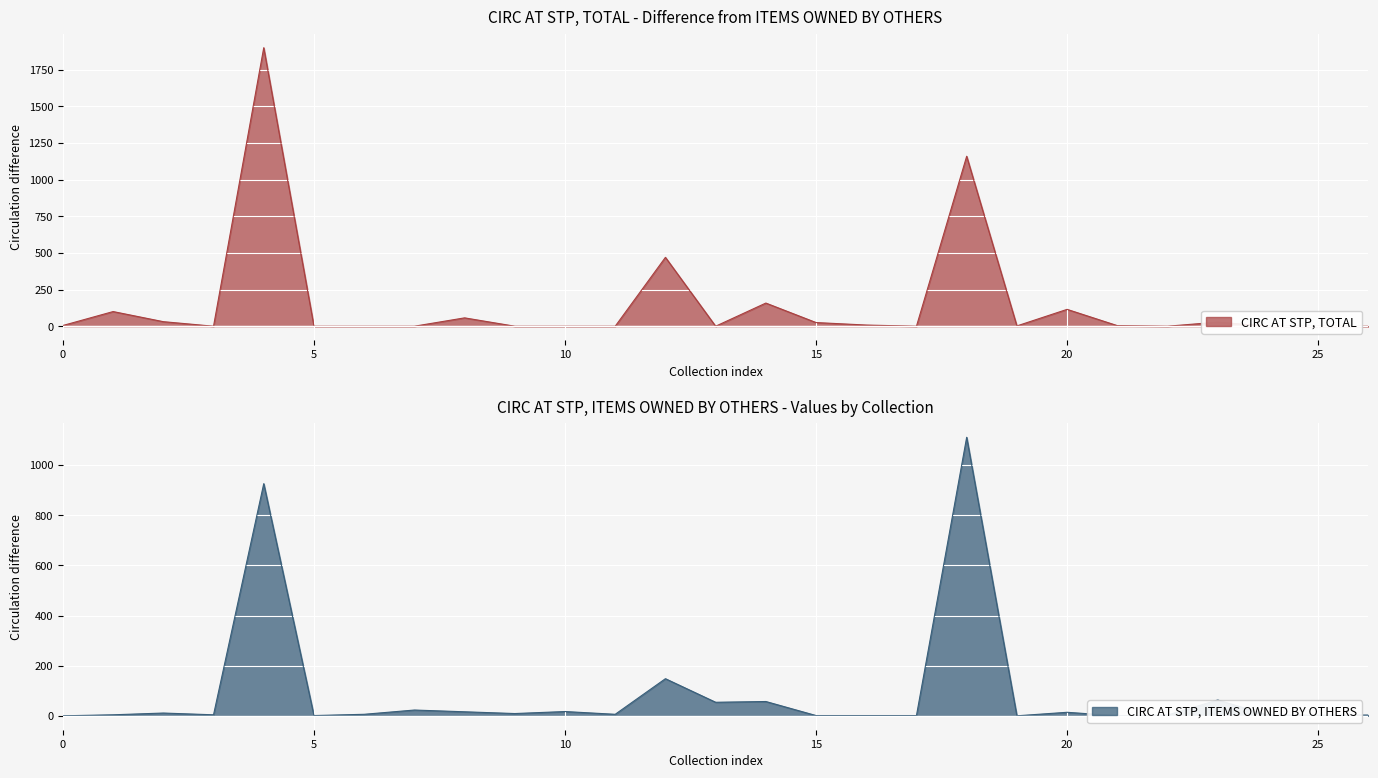

What is the difference between the second highest and second lowest values in the CIRC AT STP, TOTAL series?

1160